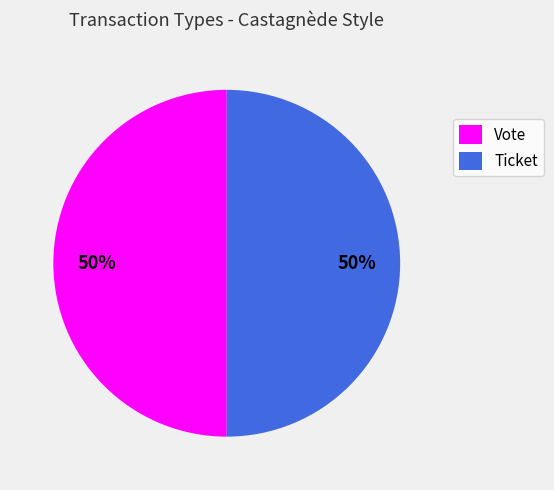

The Vote slice represents 85% of the pie. True or false?

False